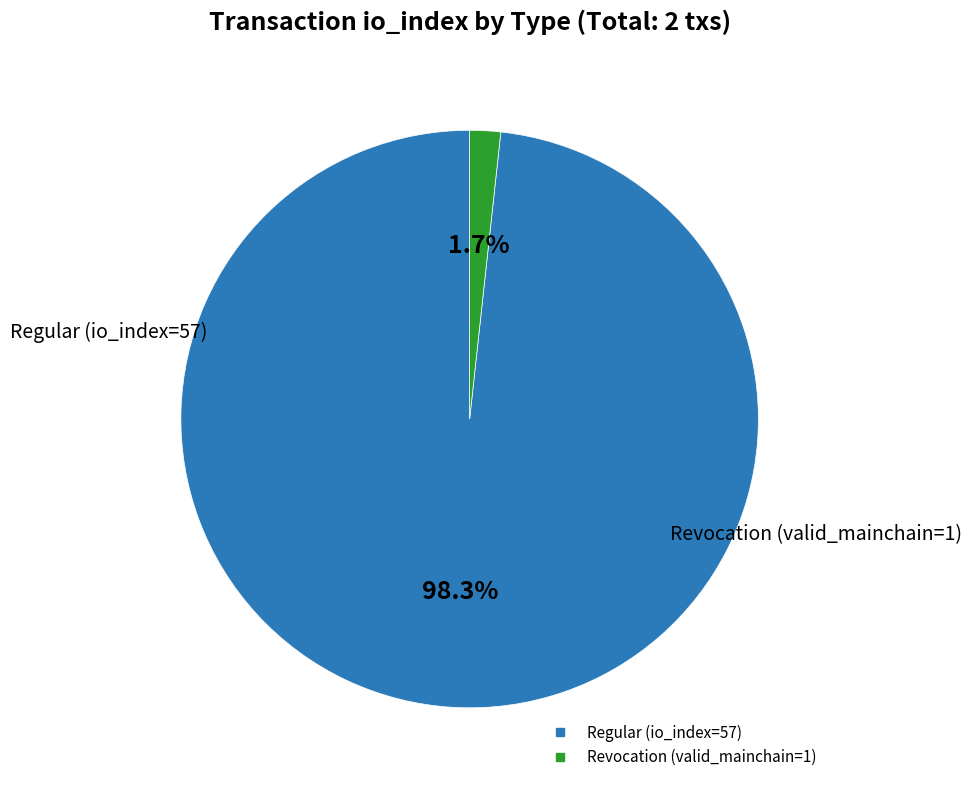

To the nearest percent, what is the difference between the largest and smallest slice percentages?

97%